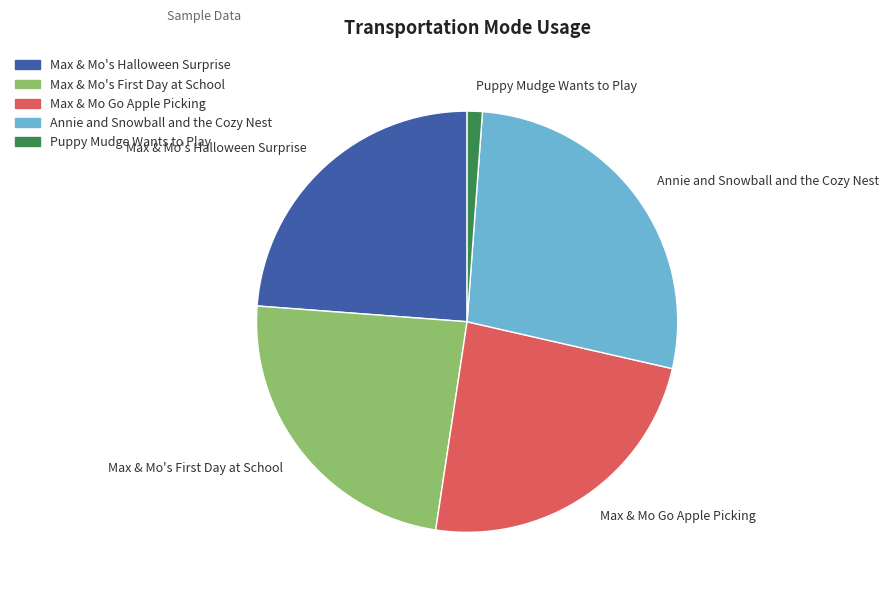

Which has a higher value, Max & Mo's Halloween Surprise or Puppy Mudge Wants to Play?

Max & Mo's Halloween Surprise